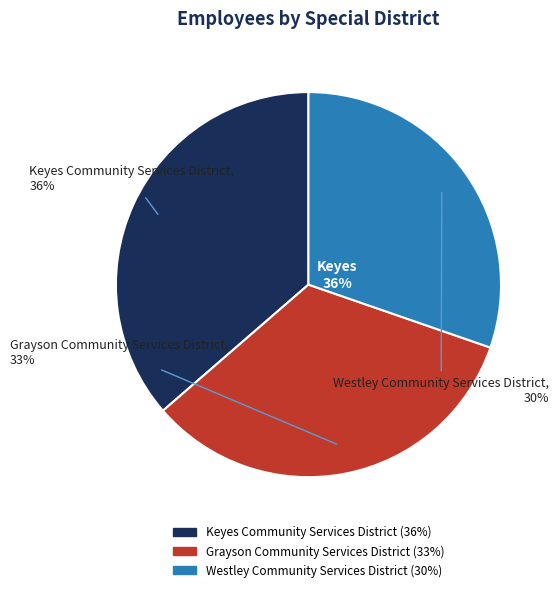

Rank the categories by value from highest to lowest.

Keyes Community Services District, Grayson Community Services District, Westley Community Services District